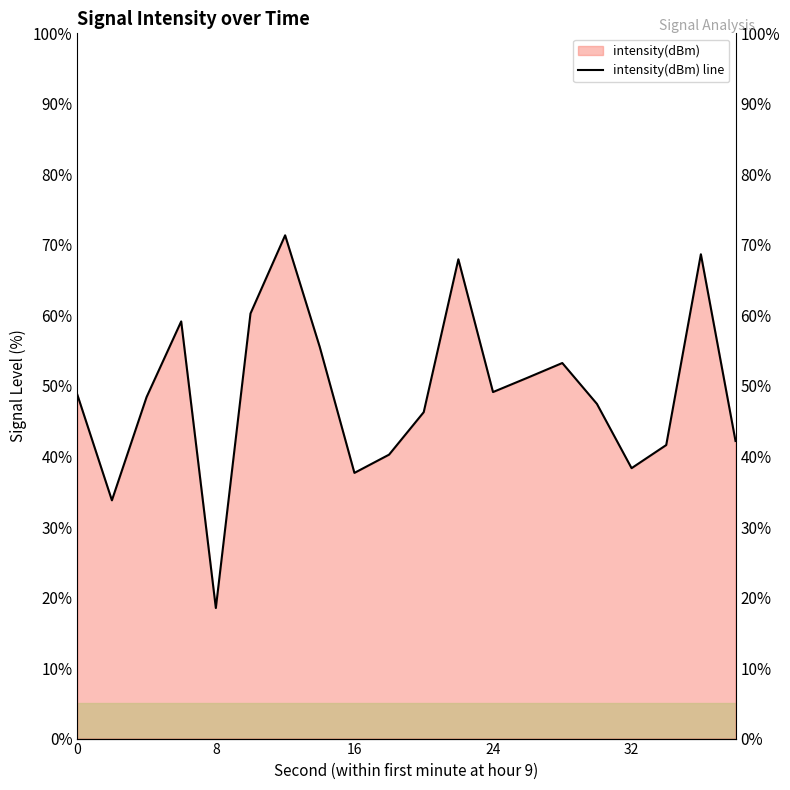

What is the average value?

49.0